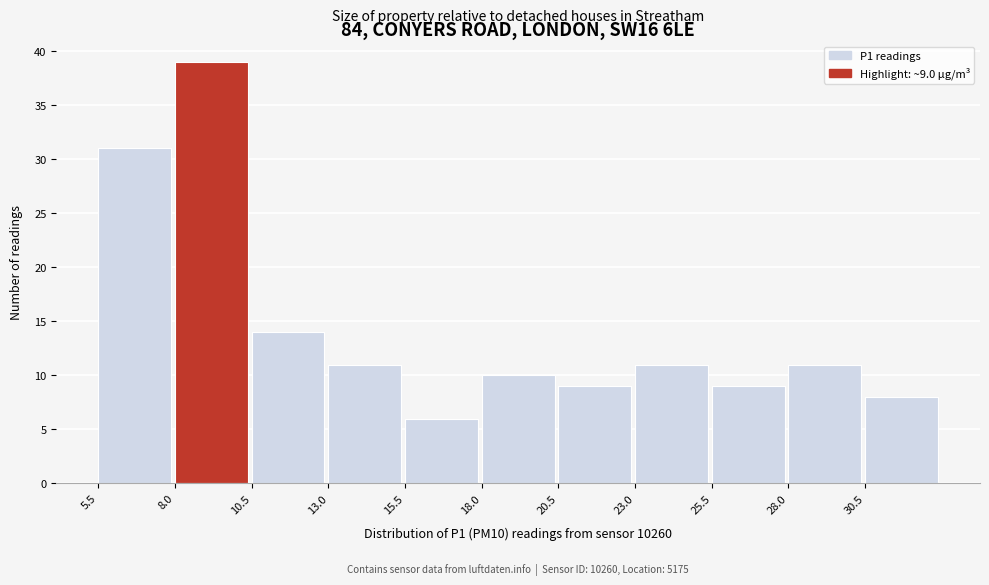

Over which range of the x-axis is the bar tallest?

8.0 to 10.5